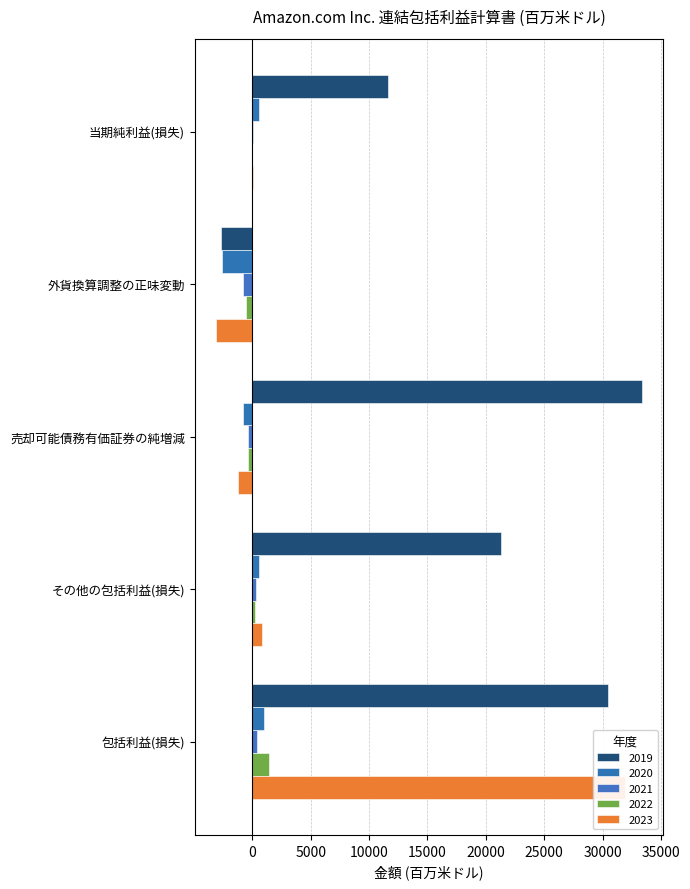

How many categories are shown in the chart?

5